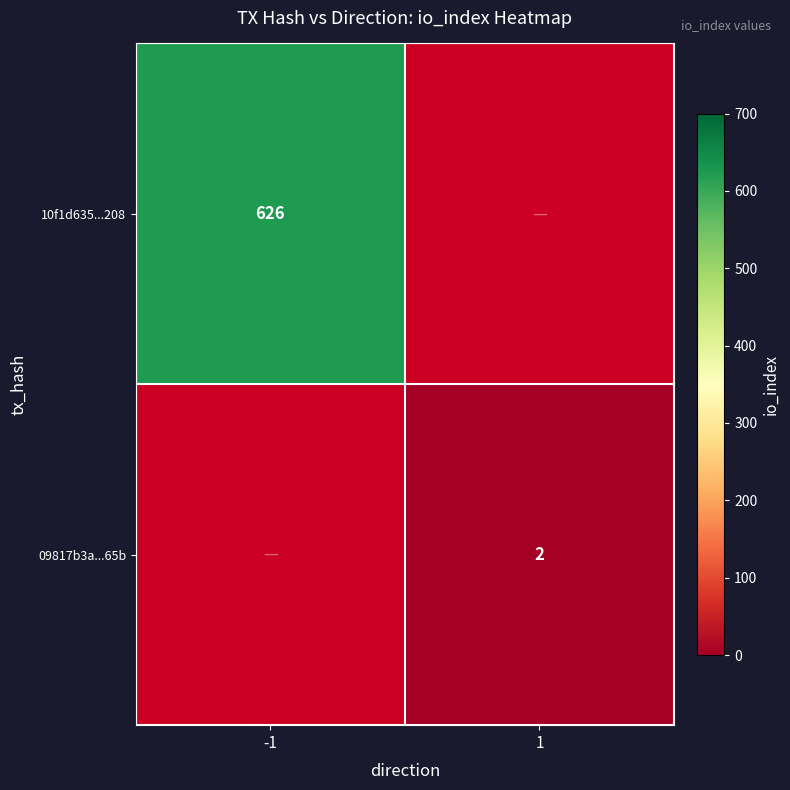

The value of 09817b3a...65b at 1 is 2. True or false?

True